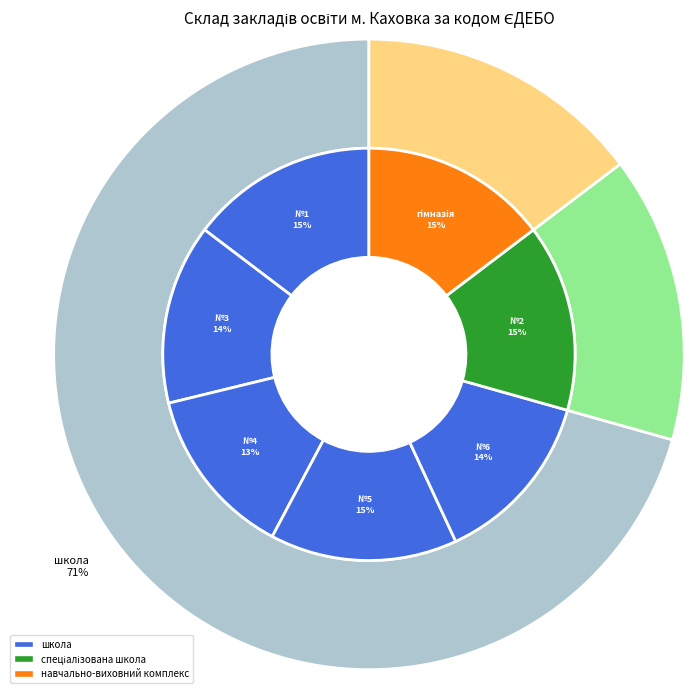

What is the smallest slice in the pie chart?

Каховська ЗОШ І-ІІІ ступенів №4